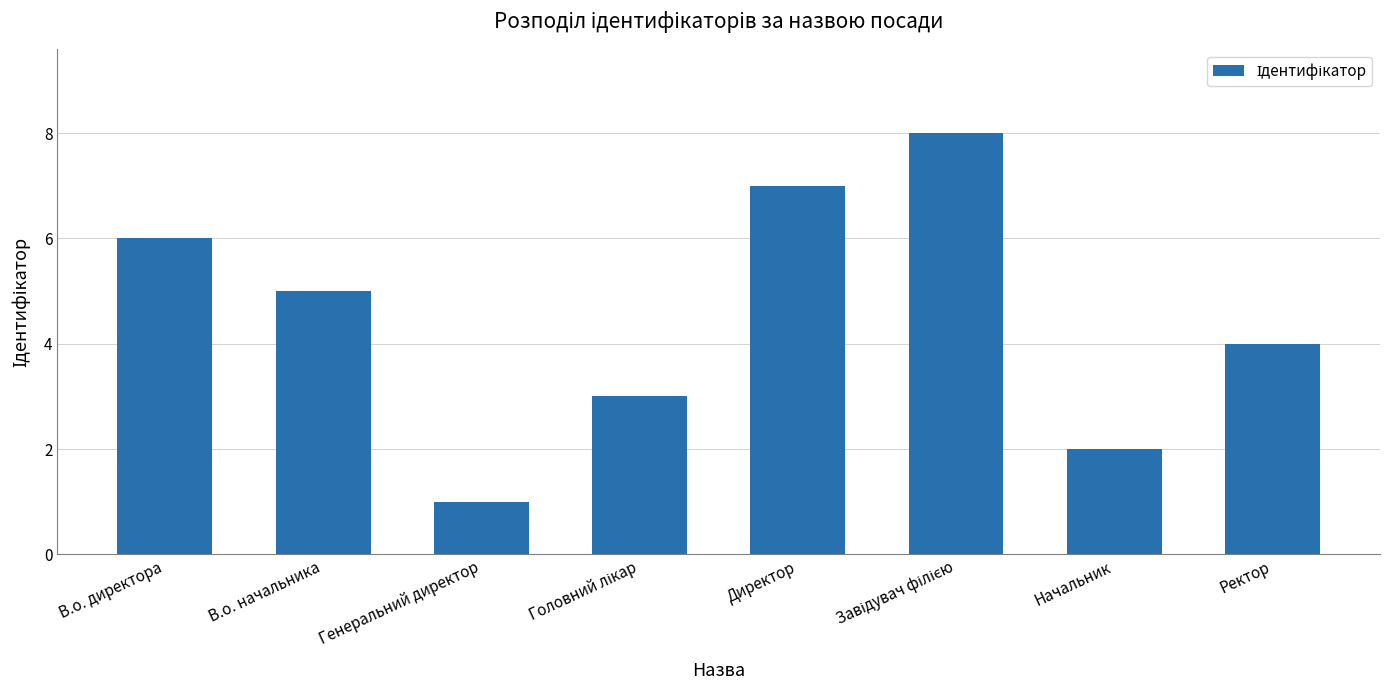

What is the sum of all values?

36